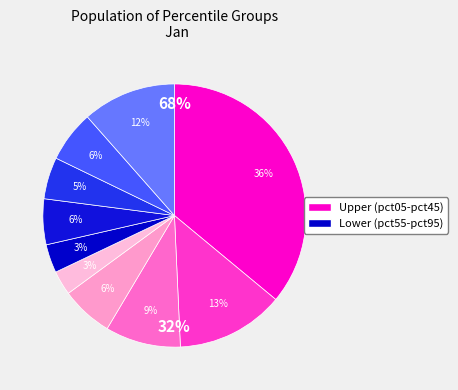

Does pct25 account for over 50% of the chart?

No